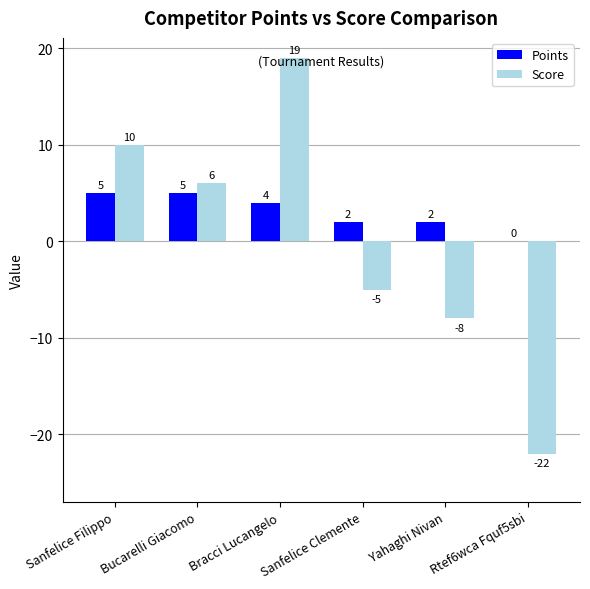

Is it true that Score equals 13 at Bracci Lucangelo?

False